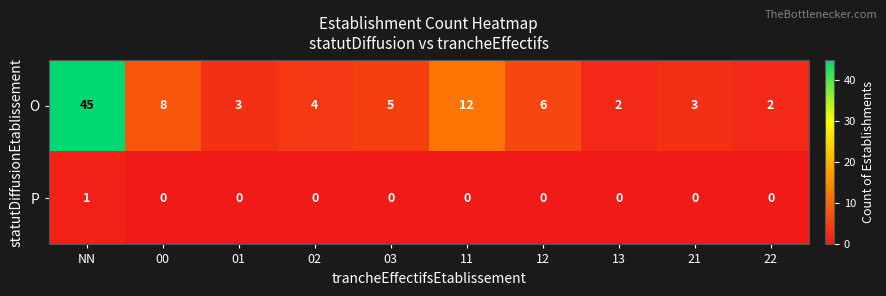

Which series has the widest spread of values?

O